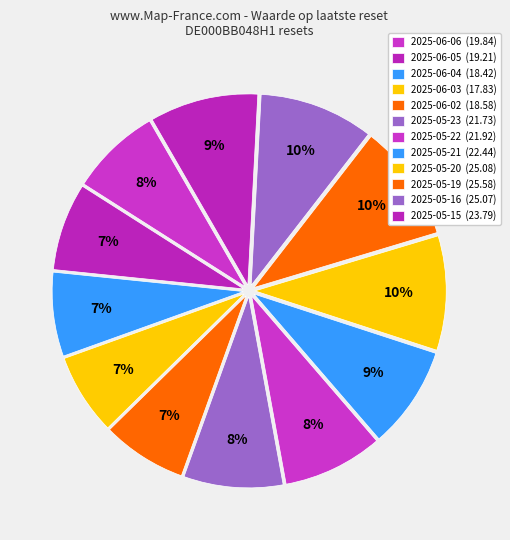

What is the change in value from 2025-06-06 to 2025-06-04?

-1.4